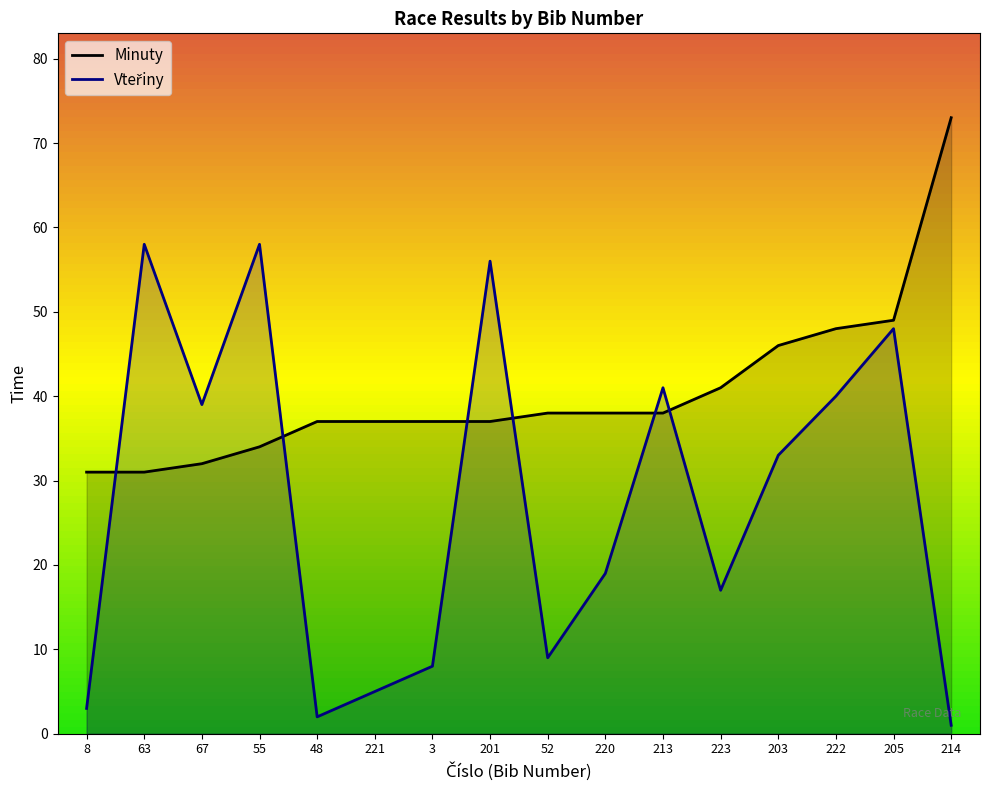

How many data points does each series have?

16